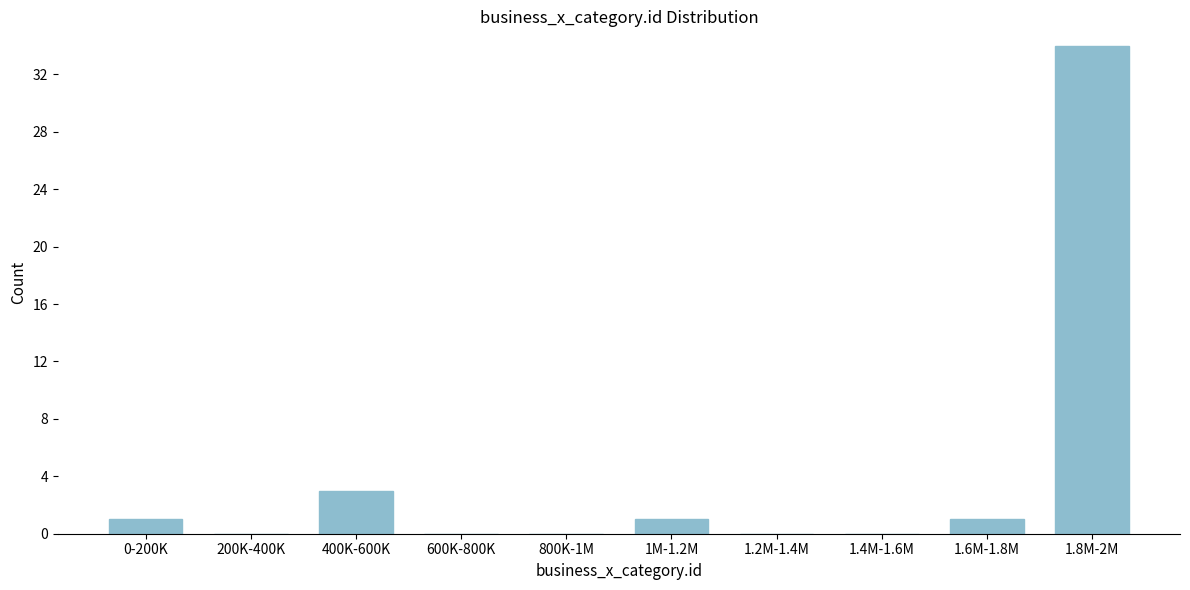

Reading left to right, transcribe all the data shown in this chart.

0-200K=1	200K-400K=0	400K-600K=3	600K-800K=0	800K-1M=0	1M-1.2M=1	1.2M-1.4M=0	1.4M-1.6M=0	1.6M-1.8M=1	1.8M-2M=34